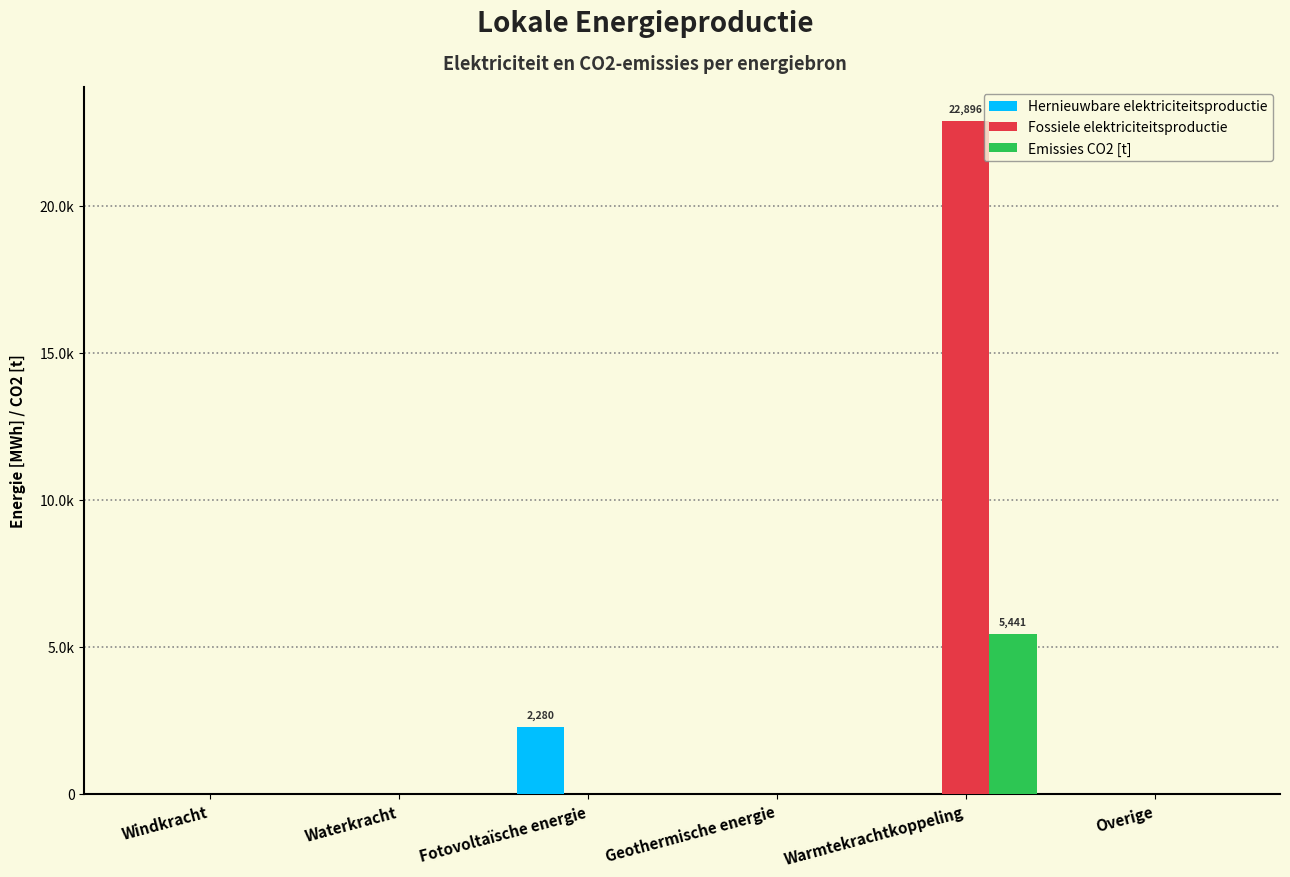

Which series changed the most between Fotovoltaïsche energie and Warmtekrachtkoppeling?

Fossiele elektriciteitsproductie